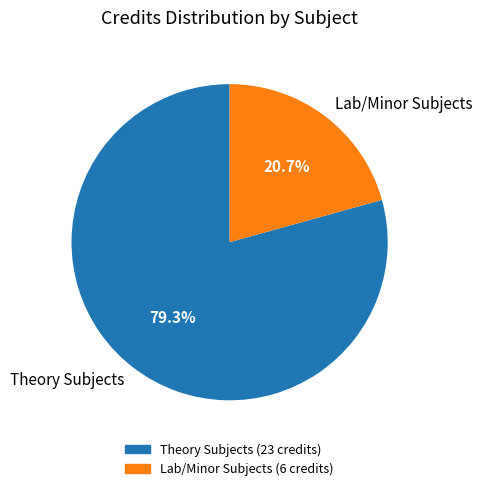

To the nearest percent, what is the average slice percentage?

50%